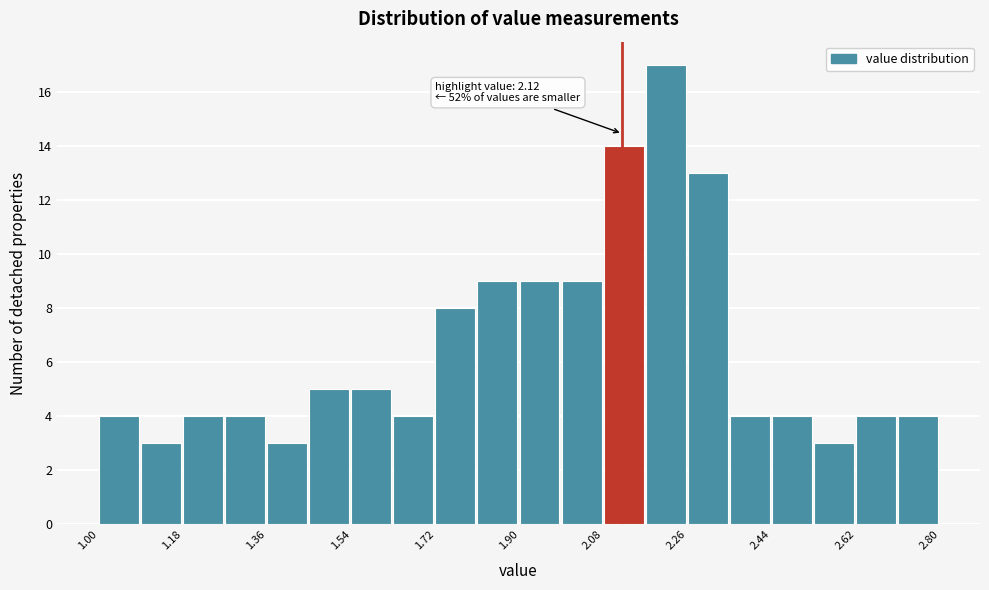

Over which range of the x-axis is the bar tallest?

2.17 to 2.26